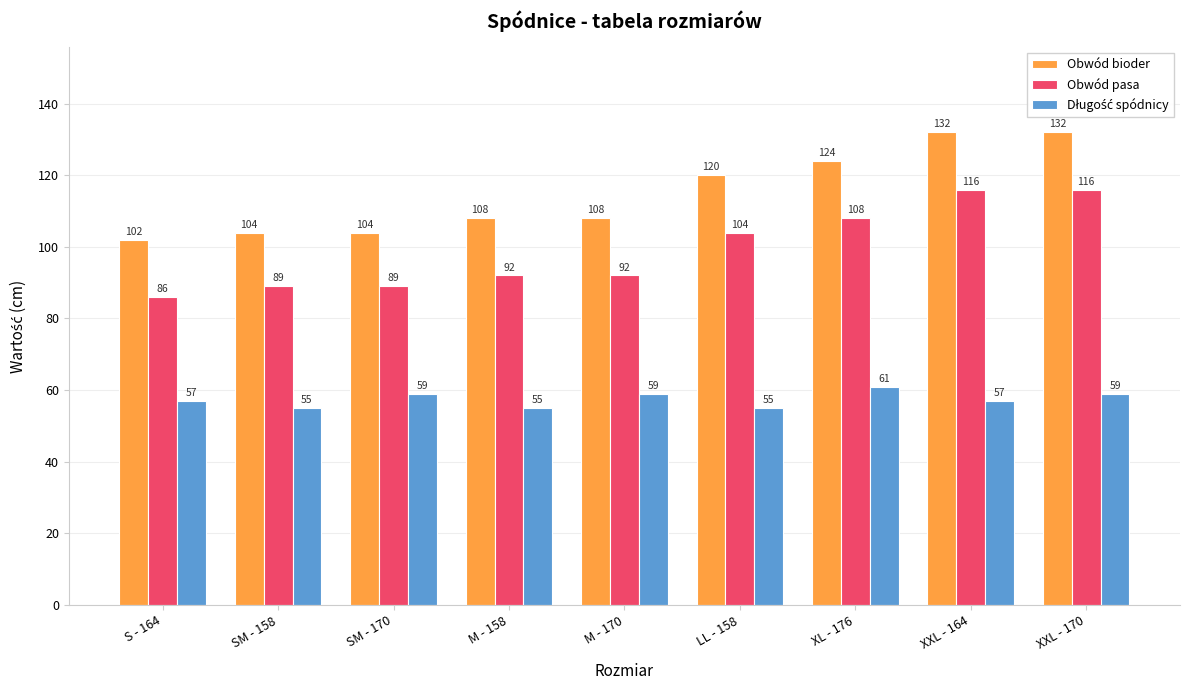

What is the label of the 5th bar from the left?

M - 170